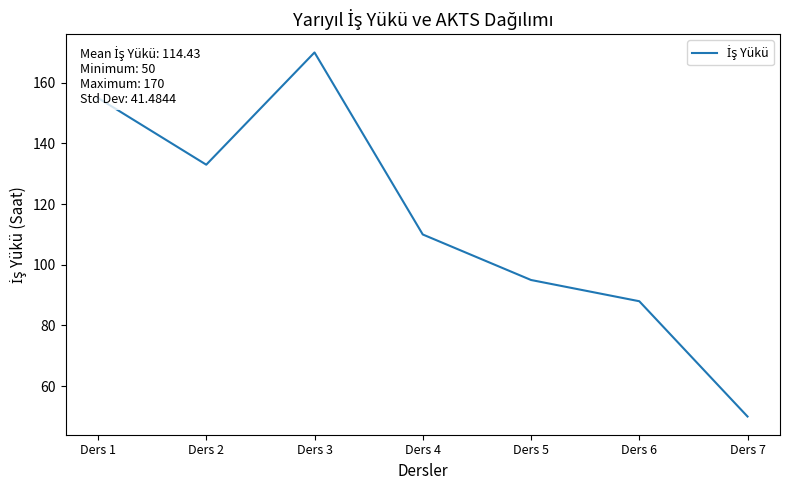

True or false: there are more than 1 points higher than both neighbors.

False